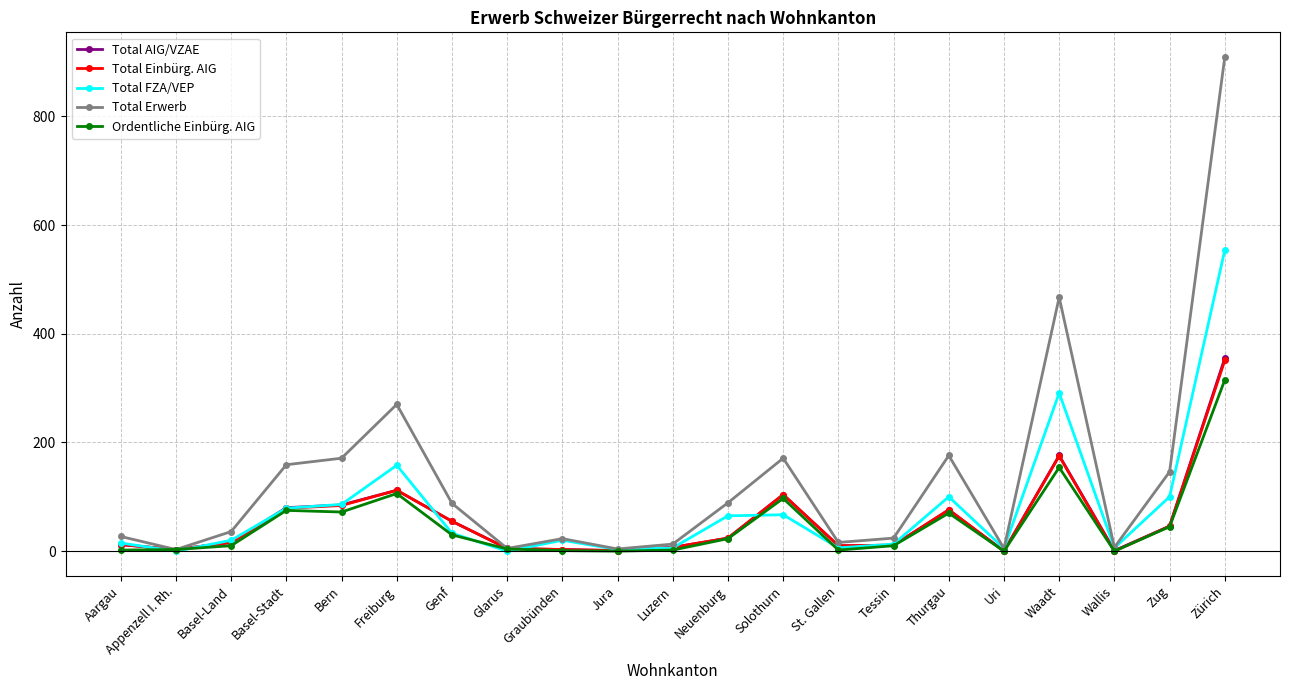

What is the maximum value shown in the chart?

909